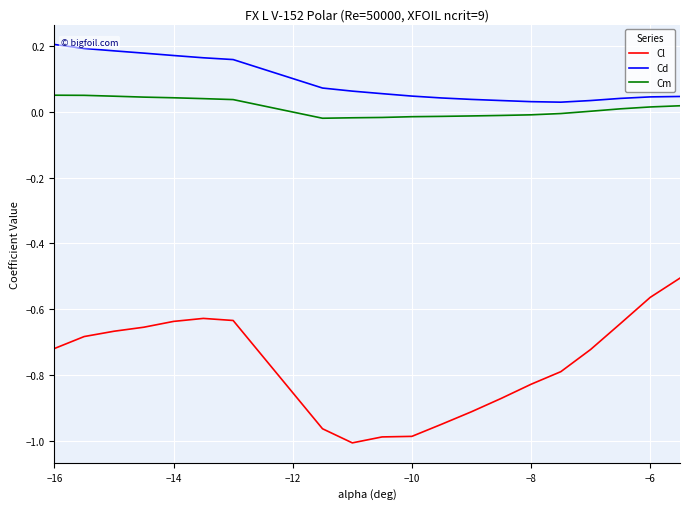

Which series has the largest range (max minus min)?

Cl